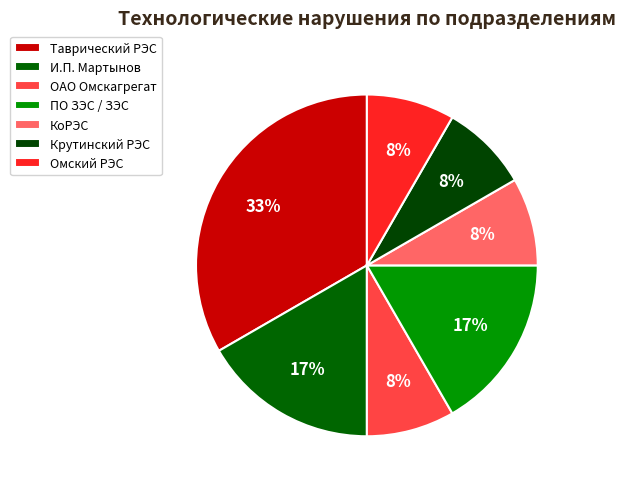

To the nearest percent, what percentage of the pie is Таврический РЭС?

33%